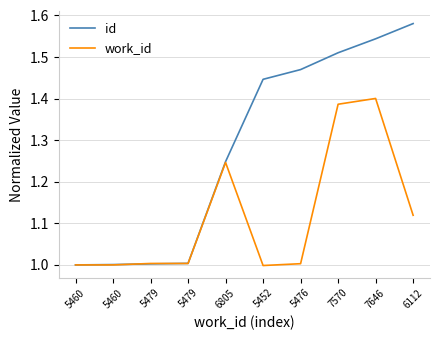

The value of work_id at 7646 is 1.4. True or false?

True